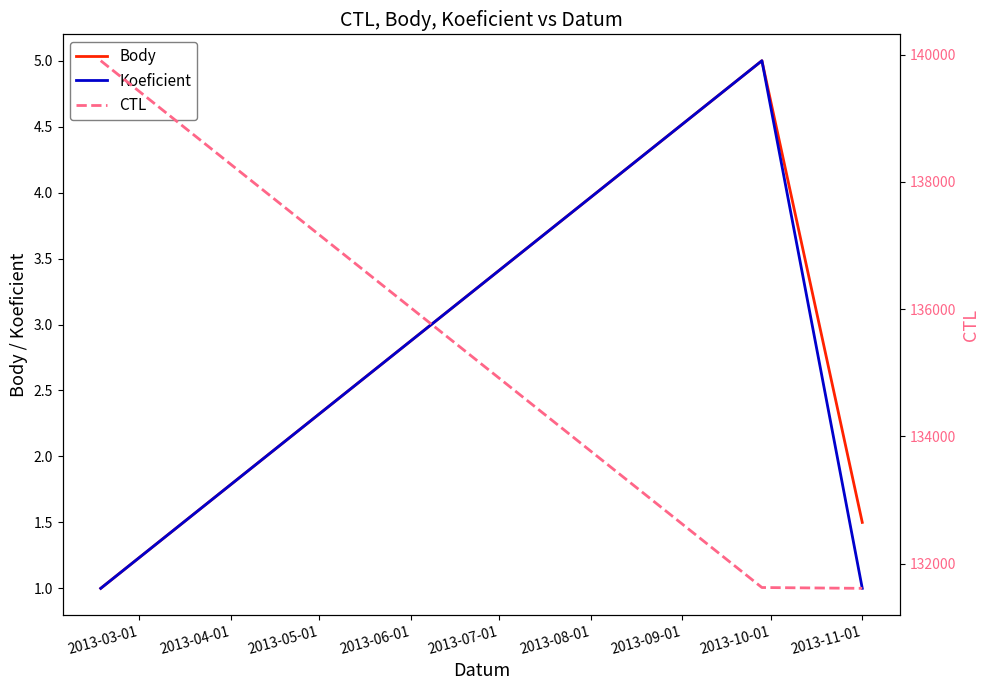

What is the maximum value for Body?

5.0